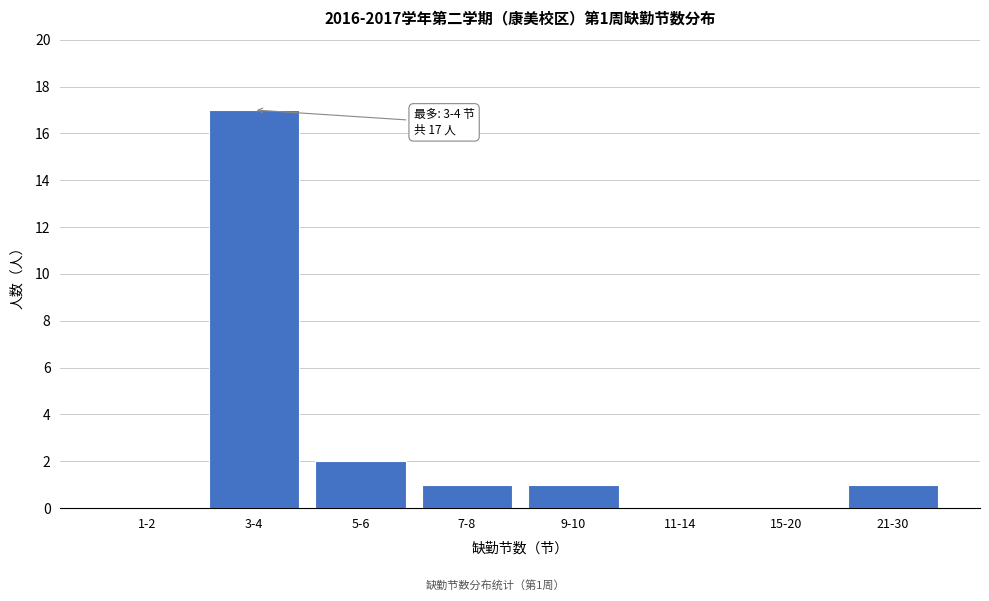

Reading left to right, what are all the values shown in this chart?

1-2=0	3-4=17	5-6=2	7-8=1	9-10=1	11-14=0	15-20=0	21-30=1